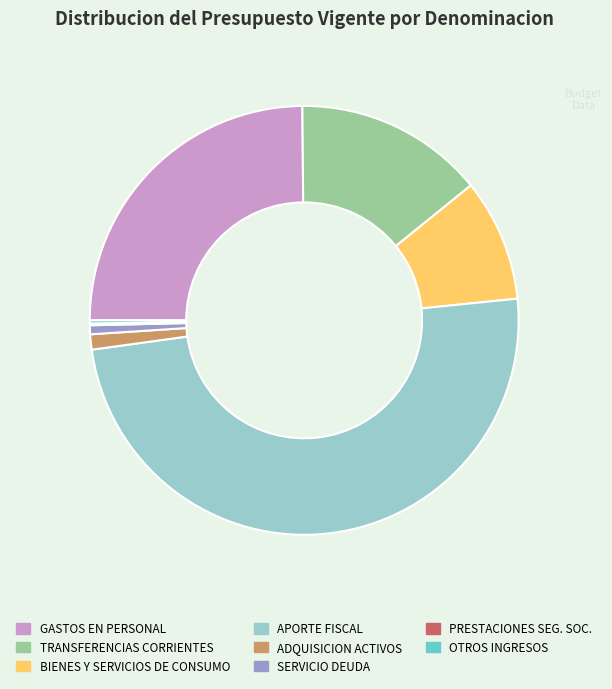

Which slice is the largest?

APORTE FISCAL